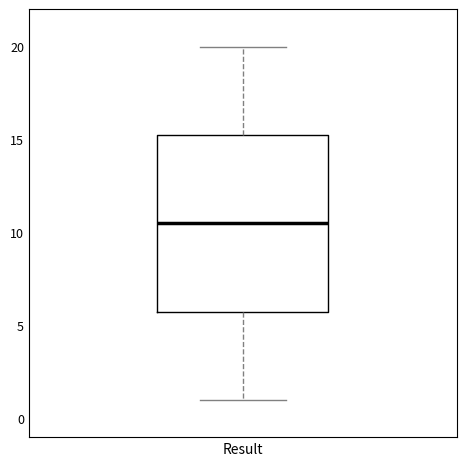

Where is the upper edge of the box for Result on the y-axis? The values are not printed on the chart, so give them approximately, as read against the axis.

15.5